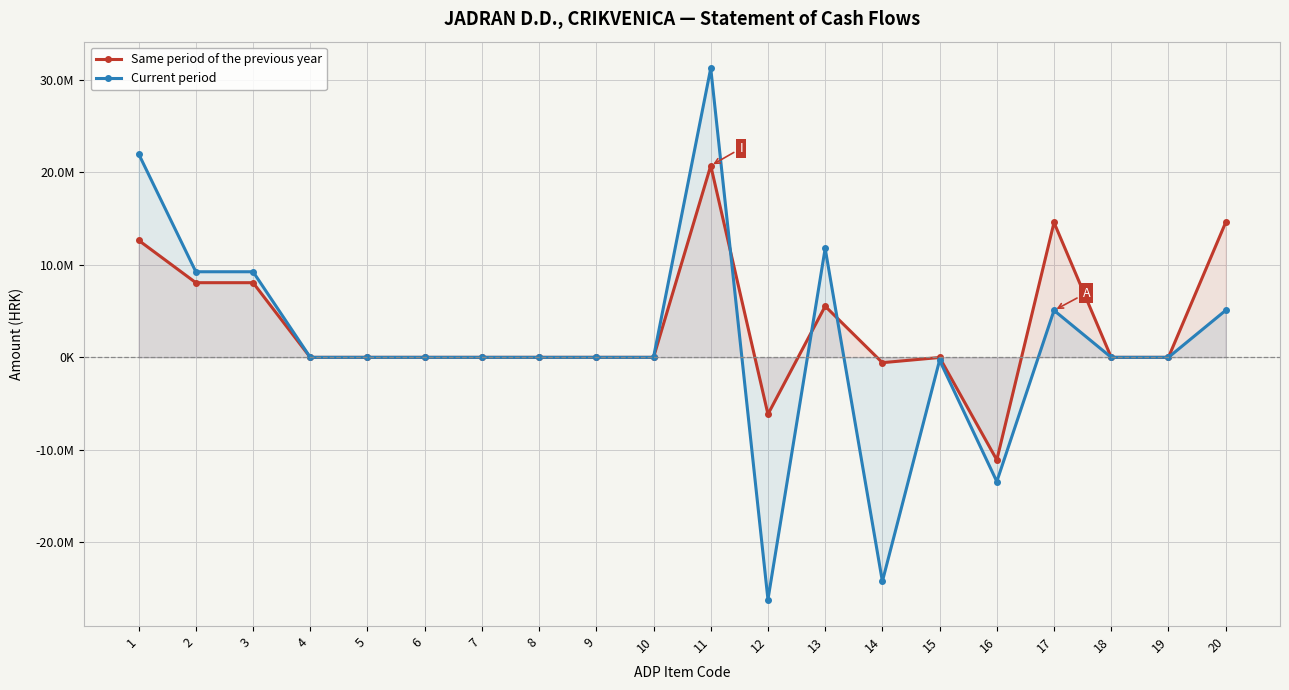

At which label is Current period closest to 2539392?

4